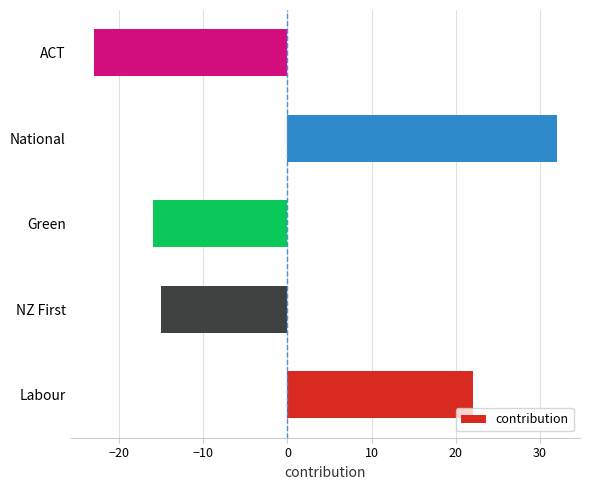

What is the maximum value shown in the chart?

32